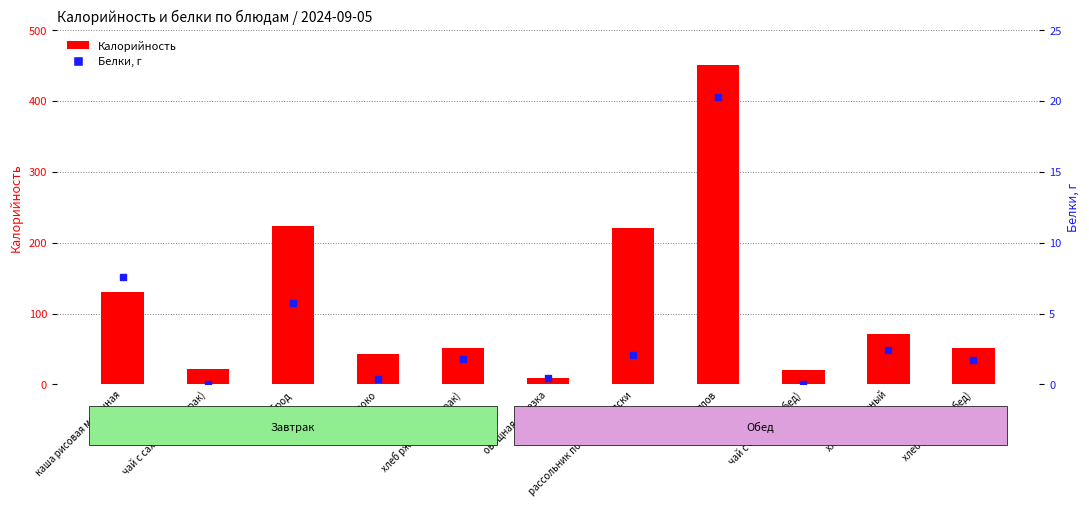

What is the total value across all series at каша рисовая молочная?

137.5